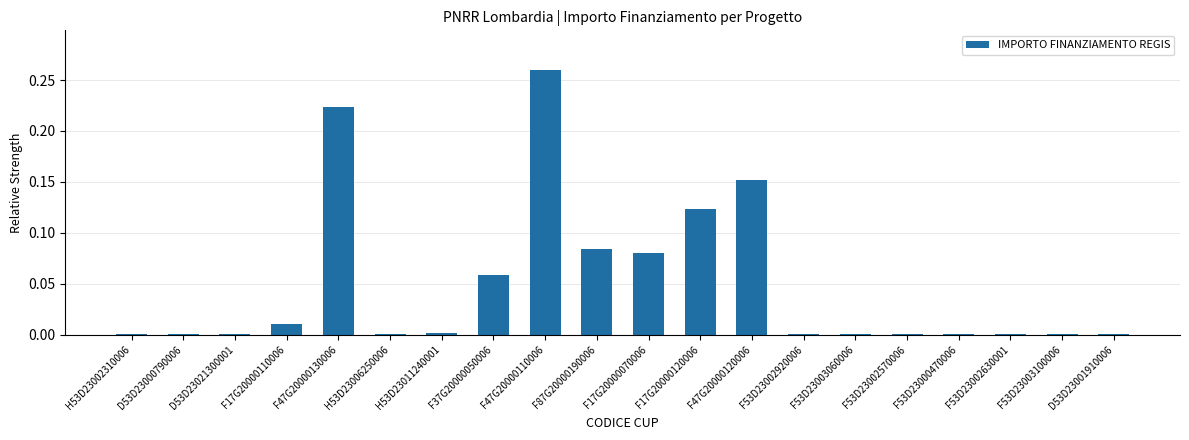

True or false: the data shows 0.0 at H53D23006250006.

True